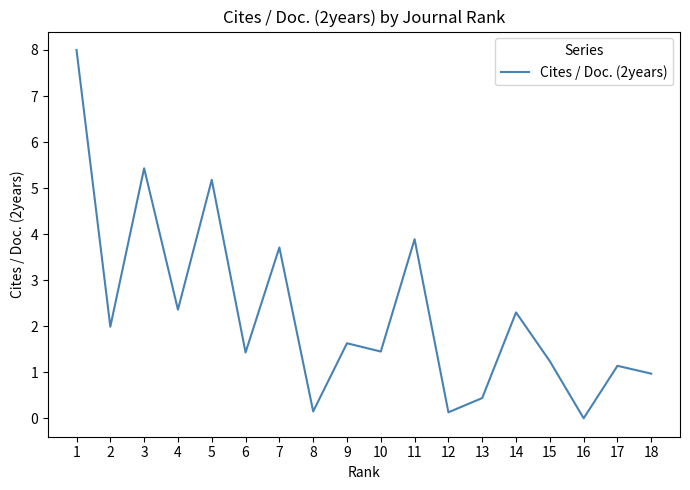

Is it true that the value at 17 is 1.9?

False